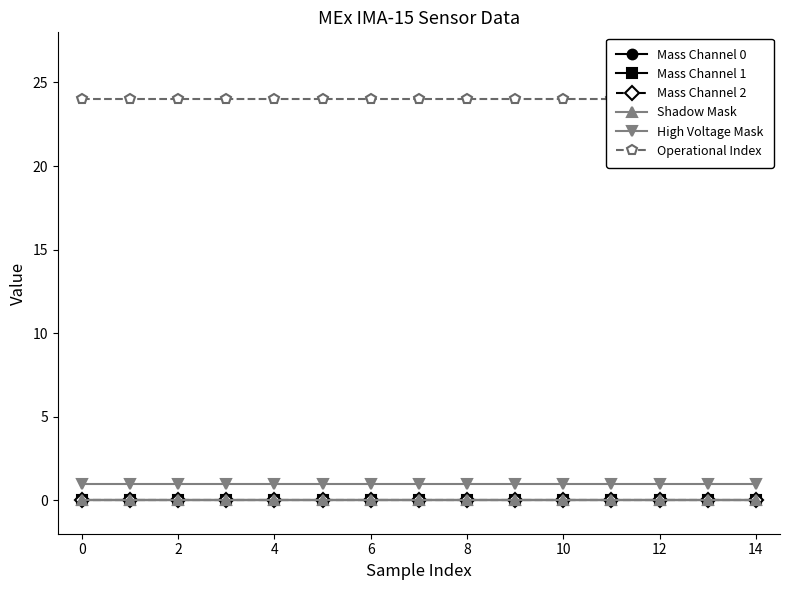

True or false: Mass Channel 0 and Mass Channel 1 intersect in this chart.

False